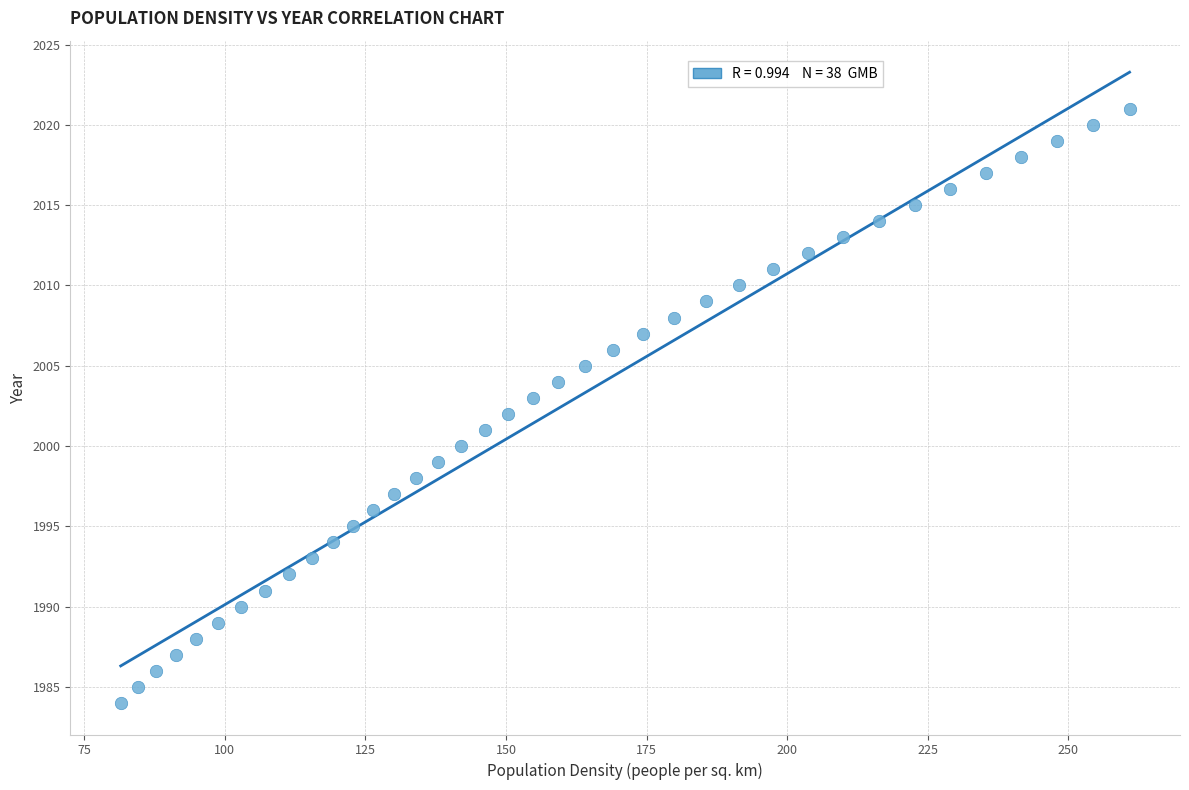

What is the range of Y values (max minus min)?

37